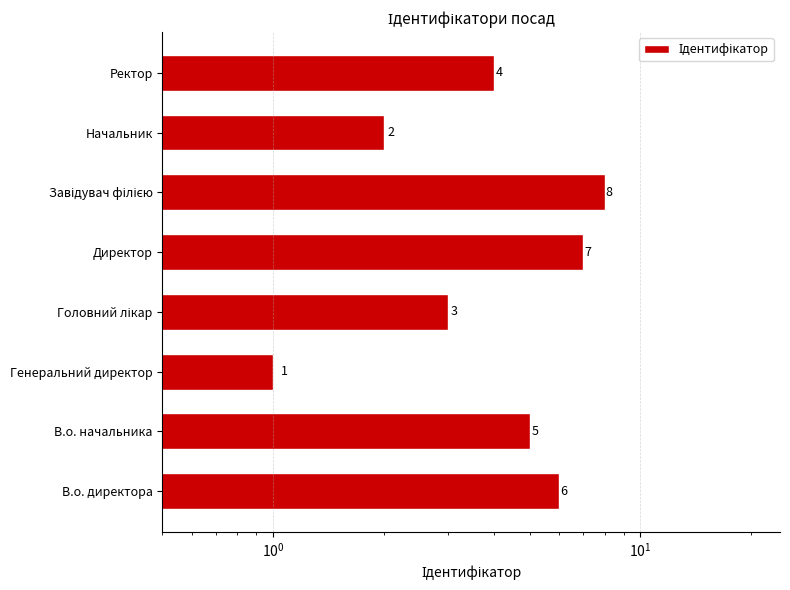

Reading left to right, what are all the values shown in this chart?

6	5	1	3	7	8	2	4